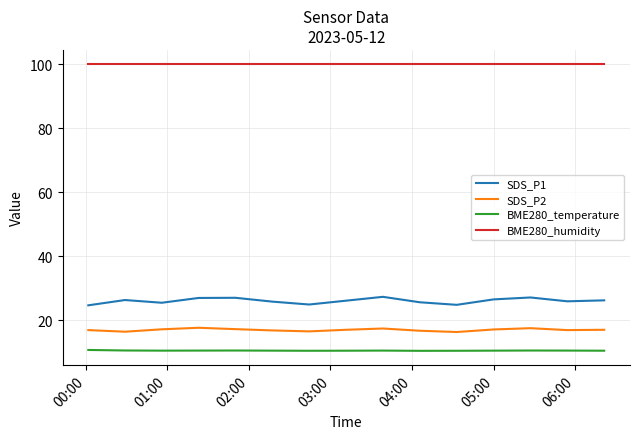

What is the highest value of the SDS_P2 series?

17.6